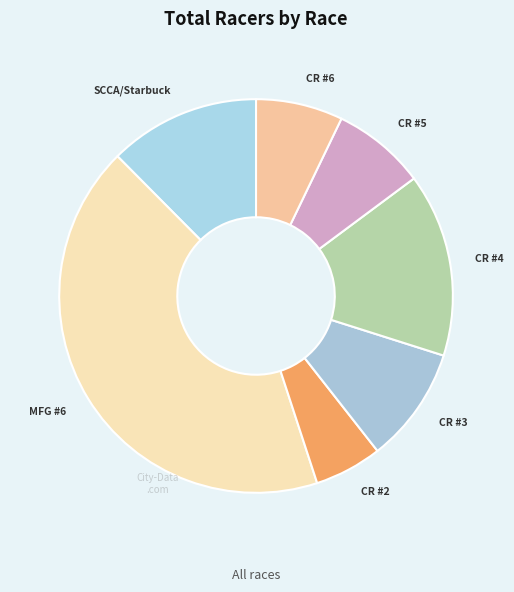

True or false: CR #3 accounts for 10% of the total.

True